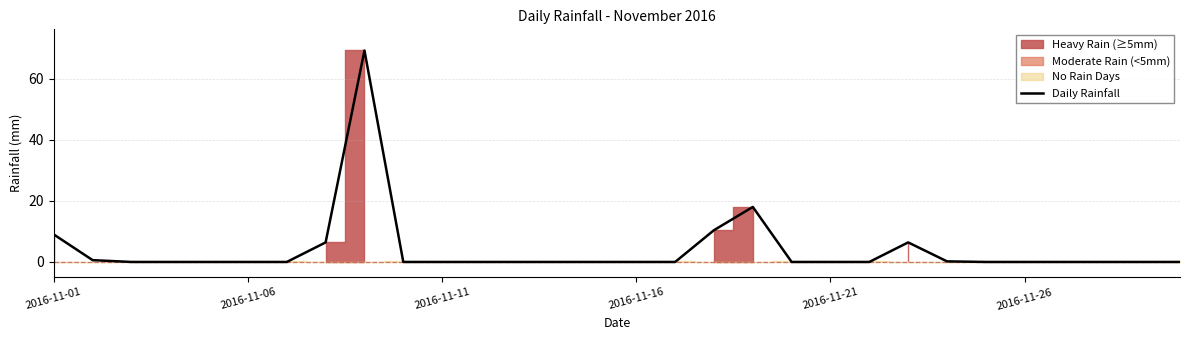

Reading left to right, transcribe all the data shown in this chart.

9.0	0.6	0.0	0.0	0.0	0.0	0.0	6.4	69.2	0.0	0.0	0.0	0.0	0.0	0.0	0.0	0.0	10.4	18.0	0.0	0.0	0.0	6.4	0.2	0.0	0.0	0.0	0.0	0.0	0.0